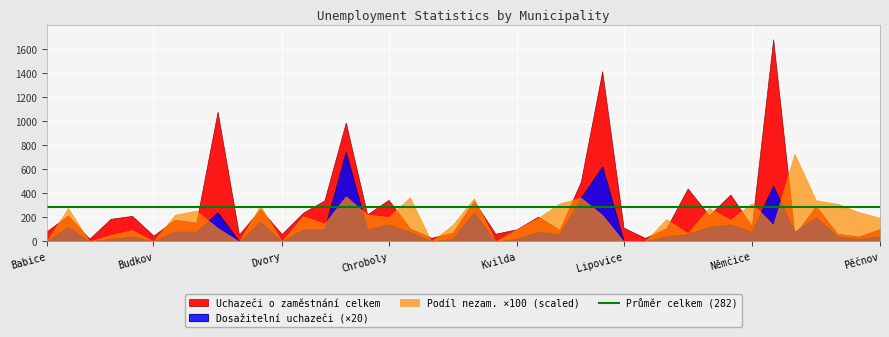

Reading right to left, extract all data points from this chart.

Uchazeči o zaměstnání celkem: 102.0	41.0	64.0	293.0	55.0	1678.0	126.0	389.0	217.0	439.0	108.0	29.0	114.0	1413.0	496.0	95.0	206.0	101.0	64.0	335.0	73.0	30.0	109.0	345.0	224.0	987.0	340.0	238.0	61.0	268.0	57.0	1076.0	156.0	181.0	48.0	212.0	188.0	22.0	216.0	83.0
Dosažitelní uchazeči o zaměstnání: 2.0	1.0	2.0	10.0	4.0	23.0	4.0	7.0	6.0	3.0	2.0	0.0	0.0	31.0	18.0	3.0	4.0	1.0	0.0	12.0	1.0	0.0	4.0	7.0	5.0	37.0	5.0	5.0	0.0	8.0	0.0	12.0	4.0	4.0	0.0	2.0	1.0	0.0	6.0	0.0
Podíl nezam. na obyvatelstvu v %: 2.0	2.4	3.1	3.4	7.3	1.4	3.2	1.8	2.8	0.7	1.9	0.0	0.0	2.2	3.6	3.2	1.9	1.0	0.0	3.6	1.4	0.0	3.7	2.0	2.2	3.7	1.5	2.1	0.0	3.0	0.0	1.1	2.6	2.2	0.0	0.9	0.5	0.0	2.8	0.0